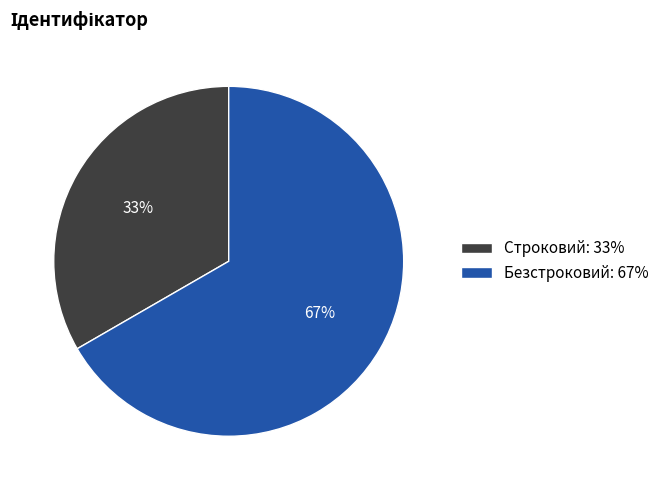

Approximately how many times larger is the value at Безстроковий compared to Строковий?

2.0